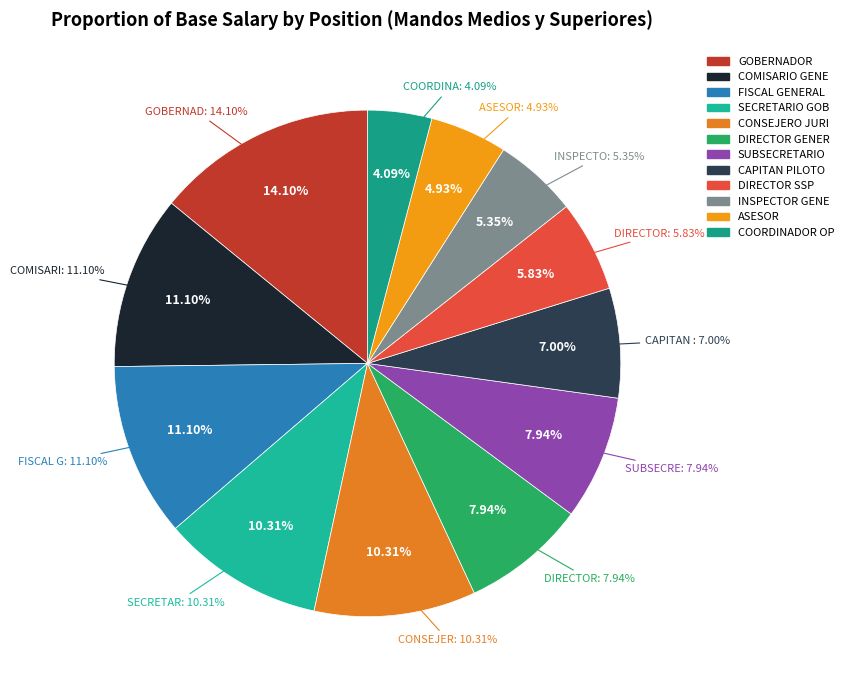

To the nearest percent, what portion does ASESOR represent?

5%